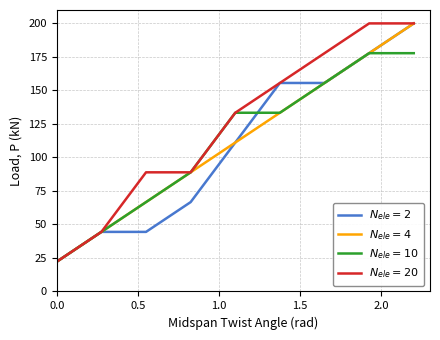

What is the maximum value shown in the chart?

200.0